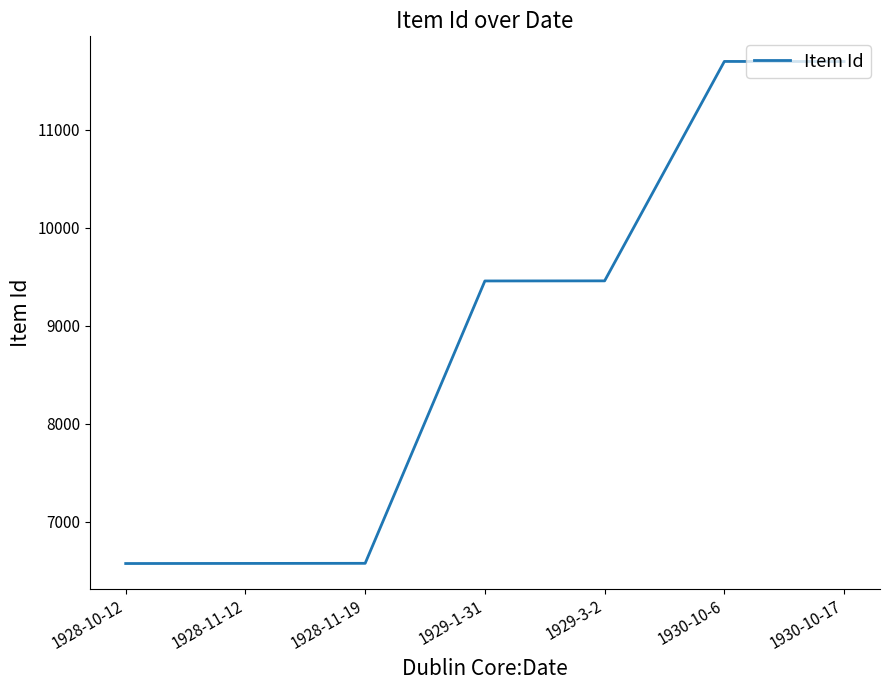

How many series are shown in this chart?

1